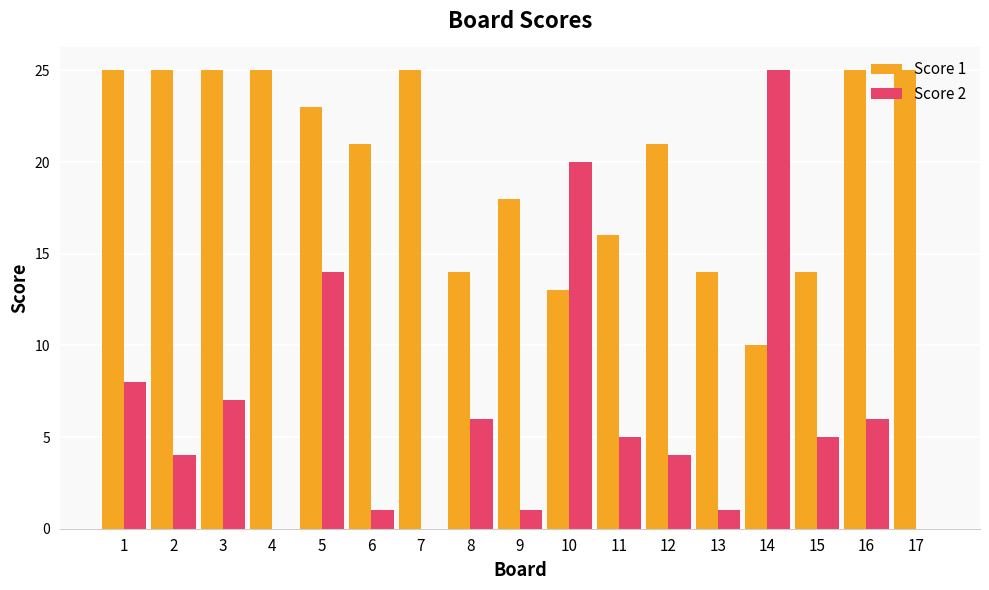

What is the highest value of the Score 2 series?

25